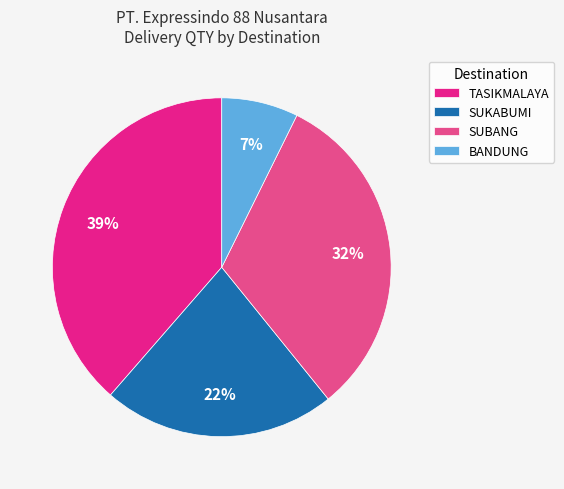

Which slice is the largest?

TASIKMALAYA